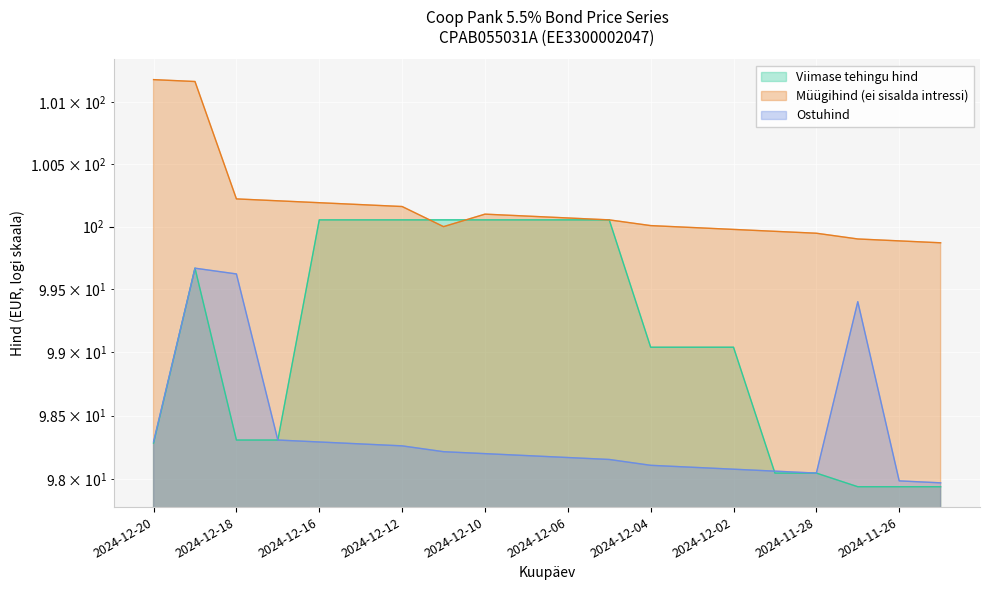

At which label is Ostuhind closest to 98?

2024-11-26